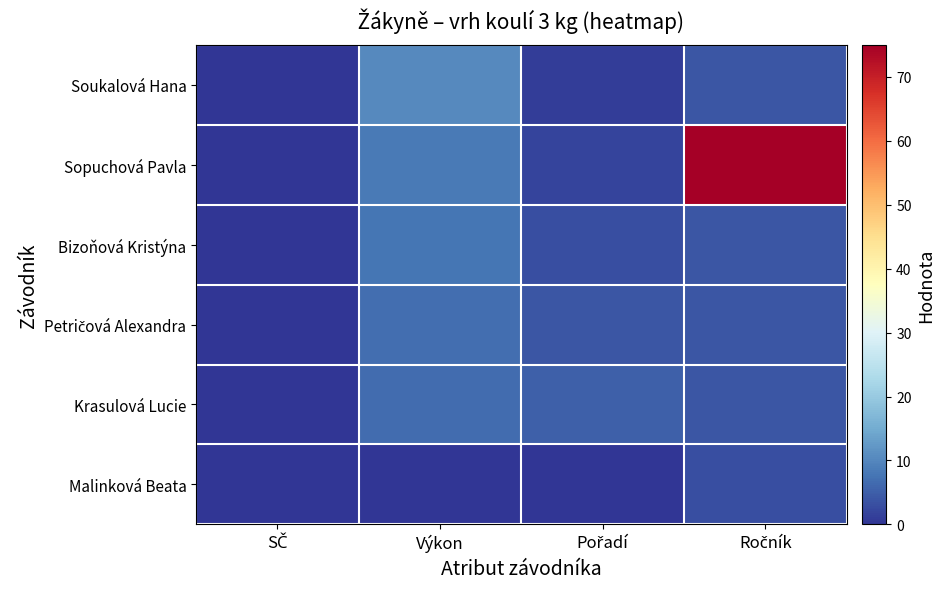

Which category has the highest value across all series?

Ročník